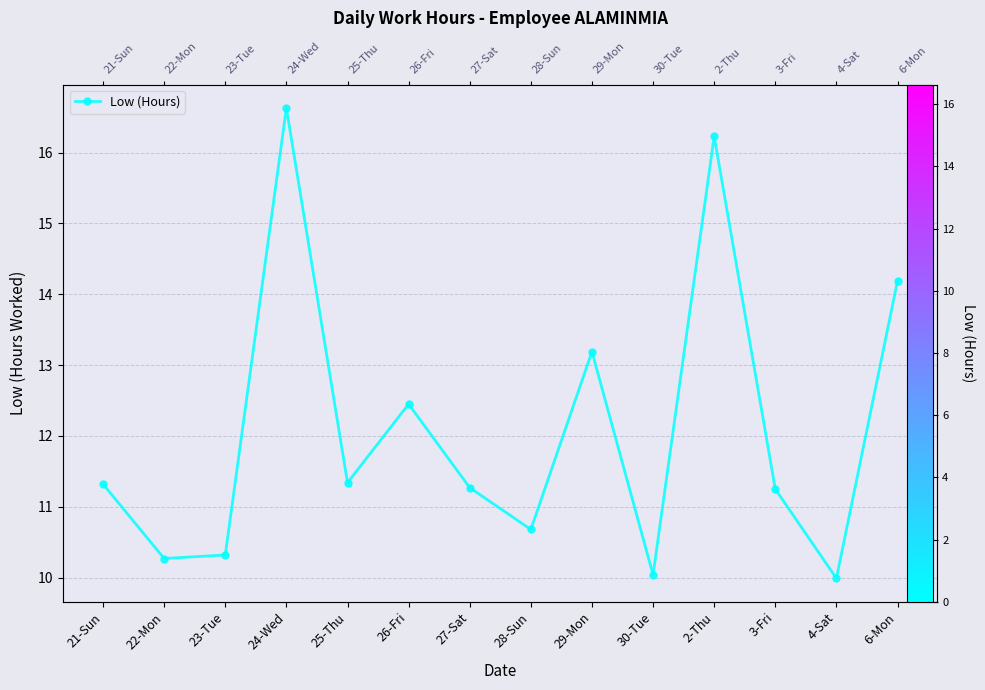

How many points are higher than both their immediate neighbors (excluding endpoints)?

4